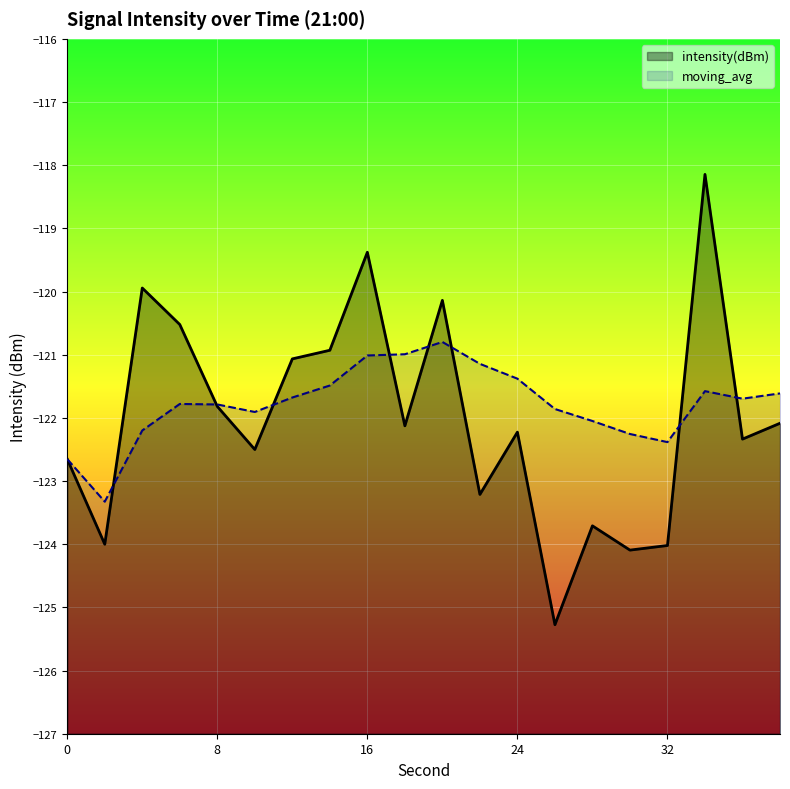

What is the value of the moving_avg point at the 5th from the left?

-121.8